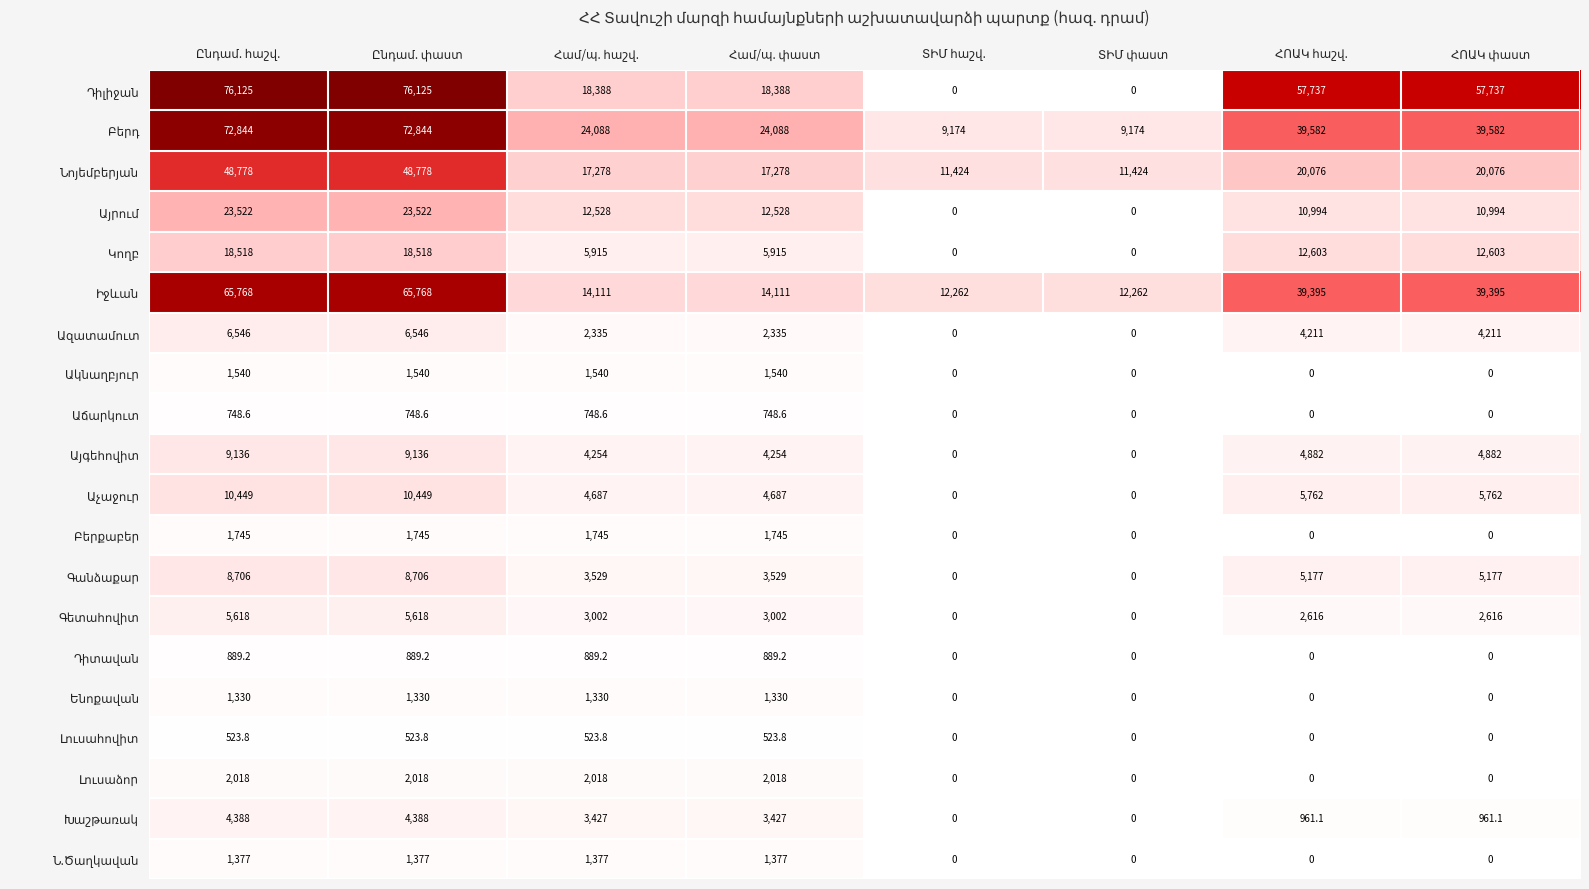

At how many categories does at least one series exceed 60366?

2